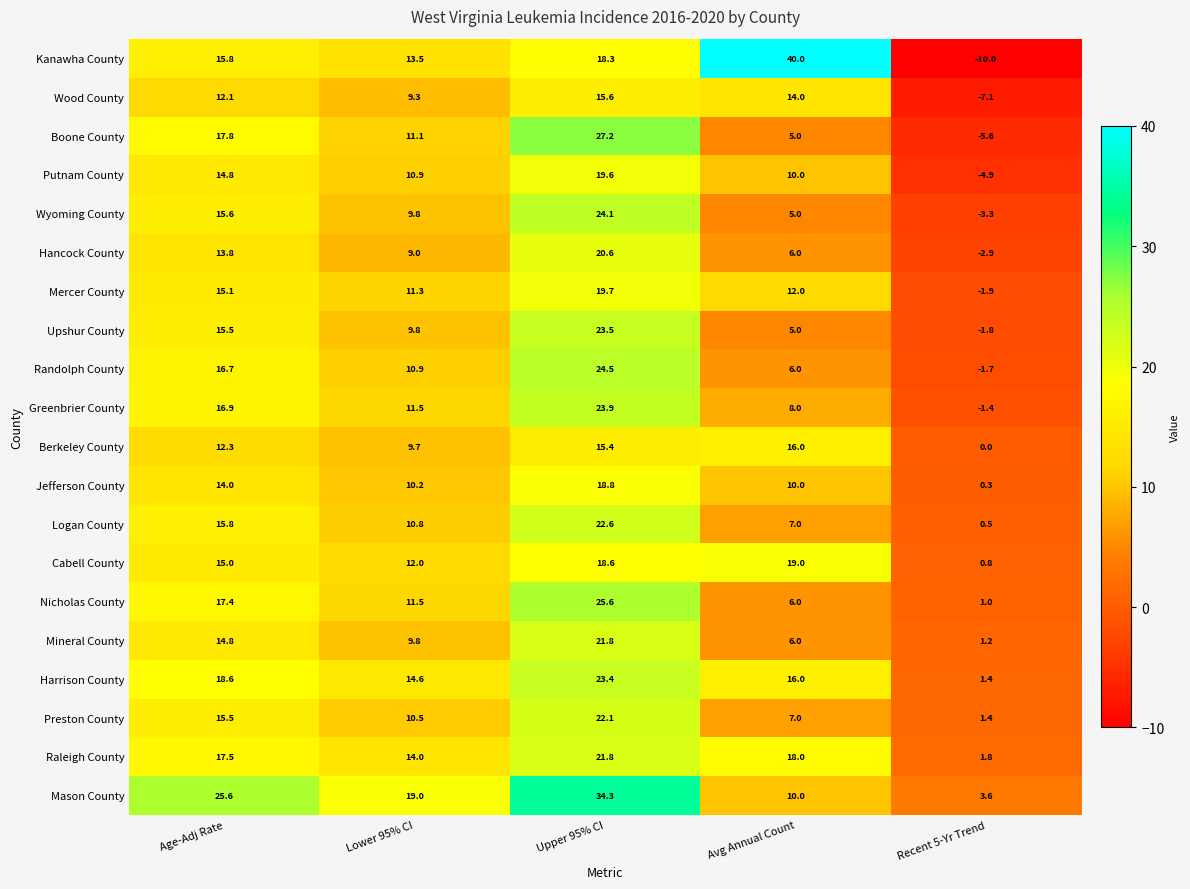

What is the difference between the second highest and minimum values in the Raleigh County series?

16.2